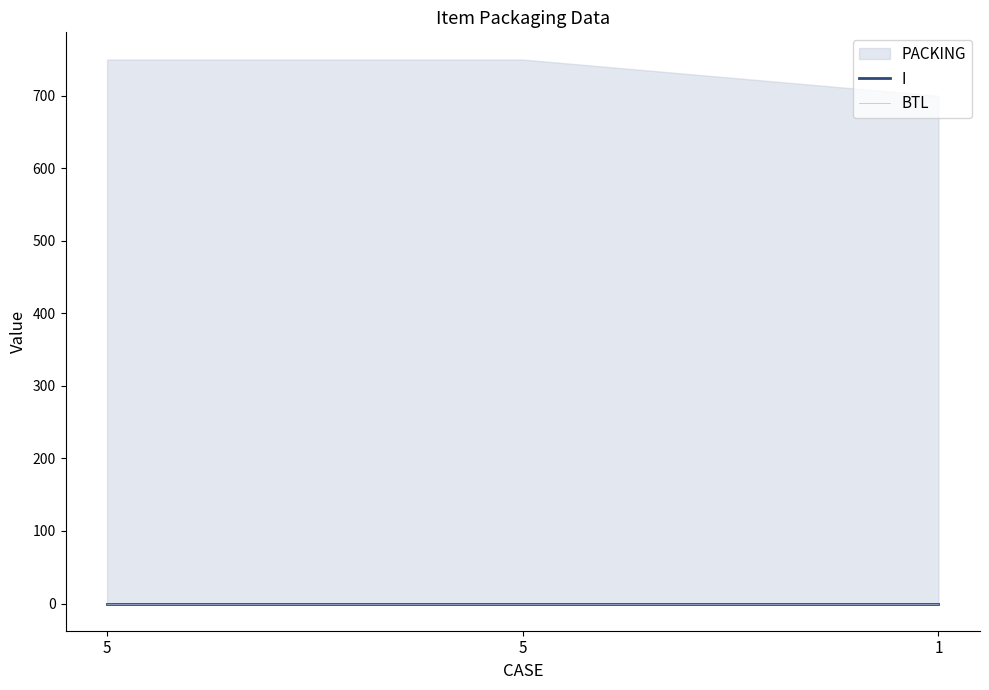

How many data points does each series have?

3